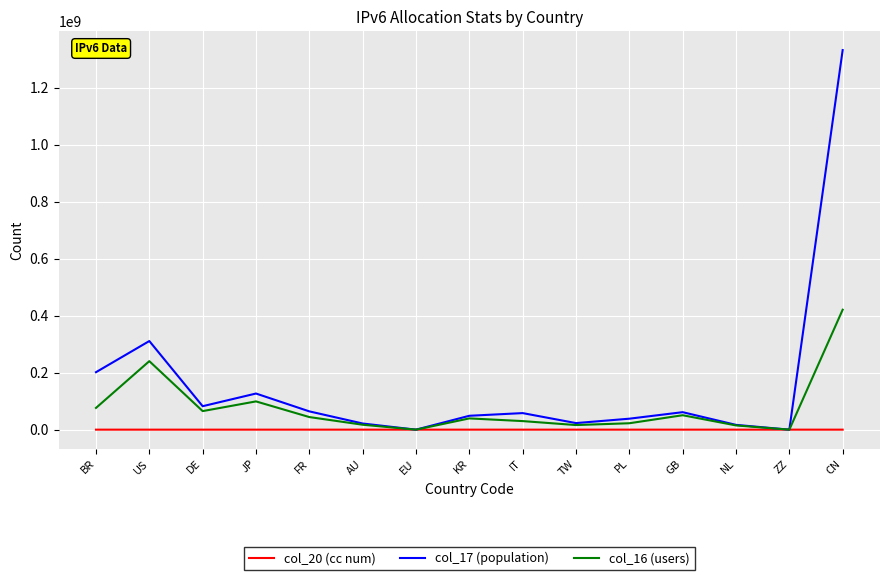

The value of col_16 (users) at IT is 30027879. True or false?

True